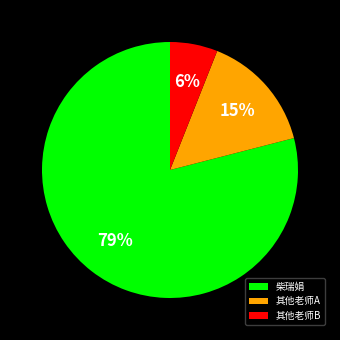

To the nearest percent, what percentage of the pie is 其他老师A?

15%